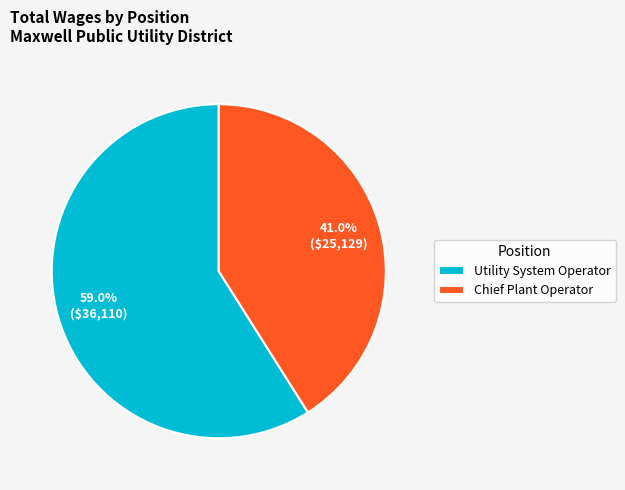

Approximately how many times larger is the value at Chief Plant Operator compared to Utility System Operator?

0.7